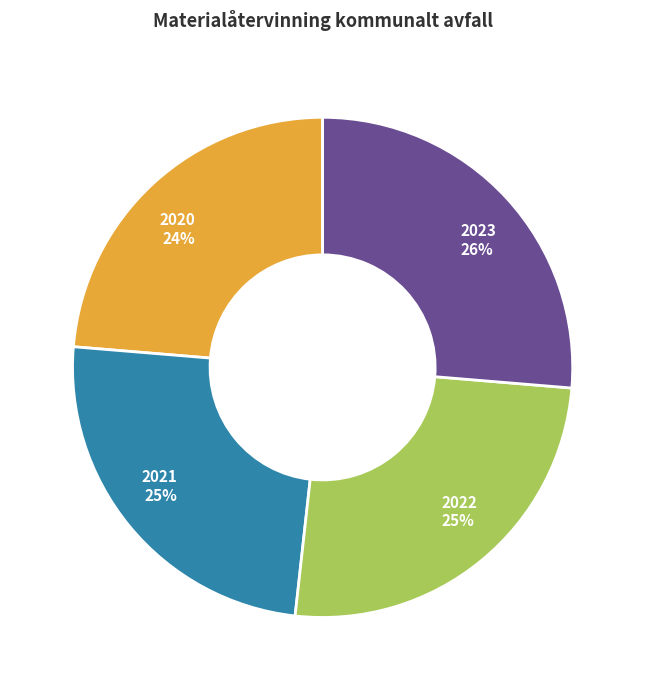

To the nearest percent, what is the average slice percentage?

25%